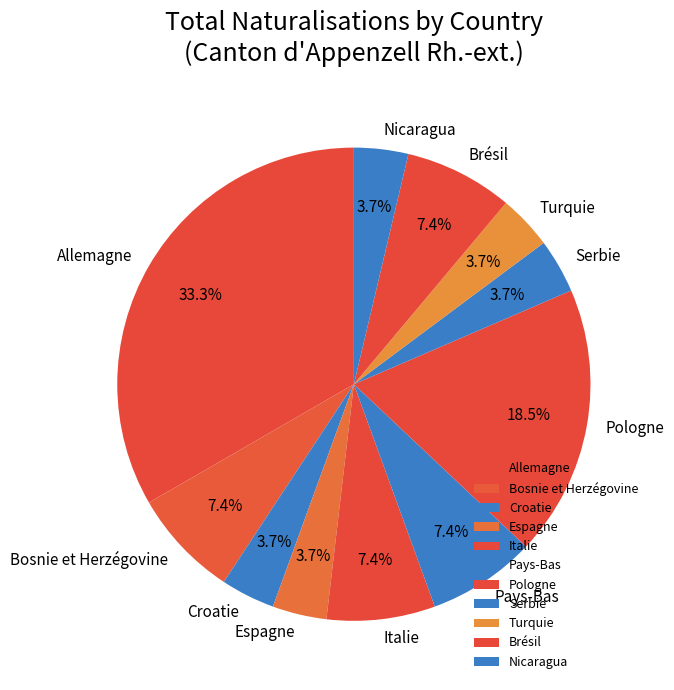

How many slices are in this pie chart?

11